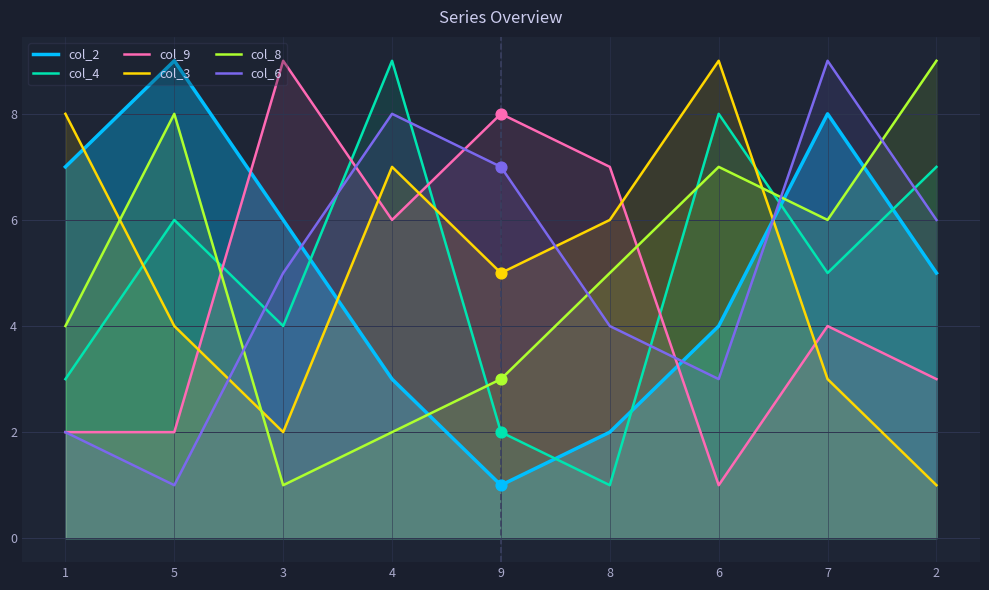

Which series reaches the minimum Y coordinate?

col_2